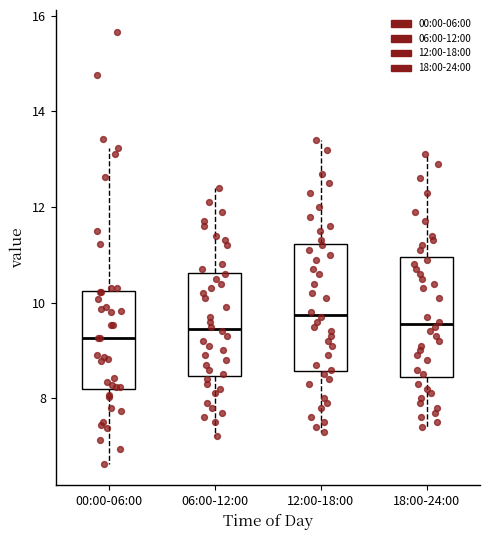

Reading left to right, transcribe this box plot: for each box, give where its median line is, the range the box spans, and where its two whiskers end, as read against the y-axis. The values are not printed on the chart, so give them approximately, as read against the axis.

00:00-06:00: median 9.2, box 8.2 to 10.2, whiskers 6.6 to 13.2
06:00-12:00: median 9.4, box 8.4 to 10.6, whiskers 7.2 to 12.4
12:00-18:00: median 9.8, box 8.6 to 11.2, whiskers 7.4 to 13.4
18:00-24:00: median 9.6, box 8.4 to 11.0, whiskers 7.4 to 13.2